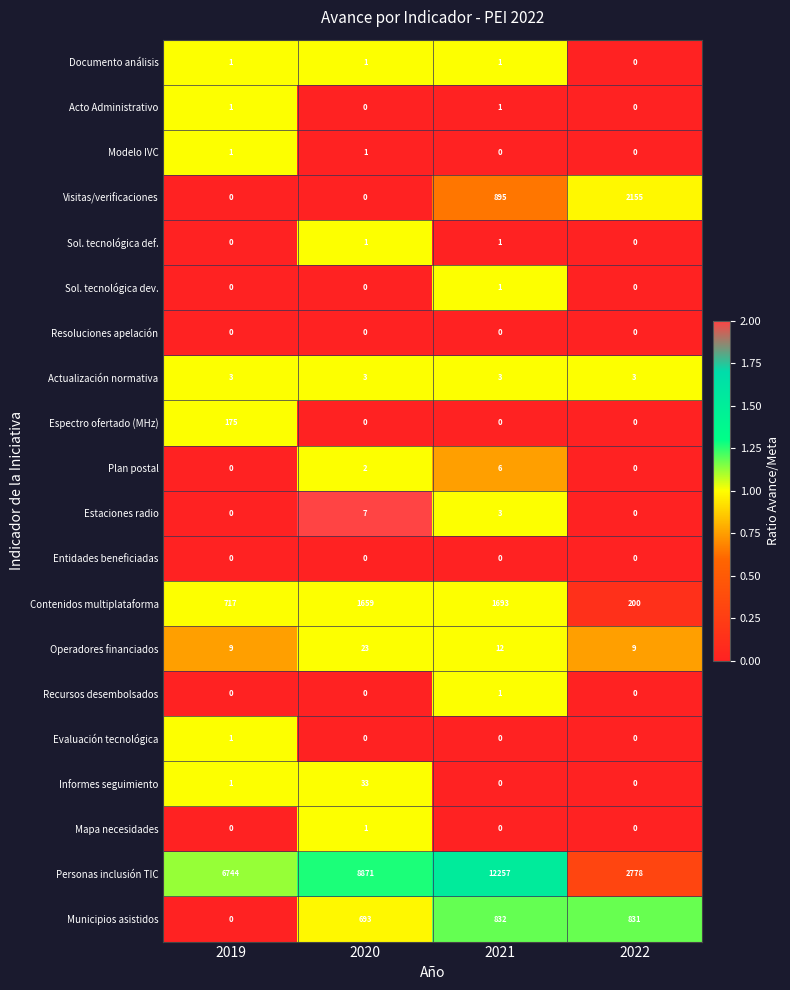

What is the sum of the Operadores financiados values at 2019 and 2020?

32